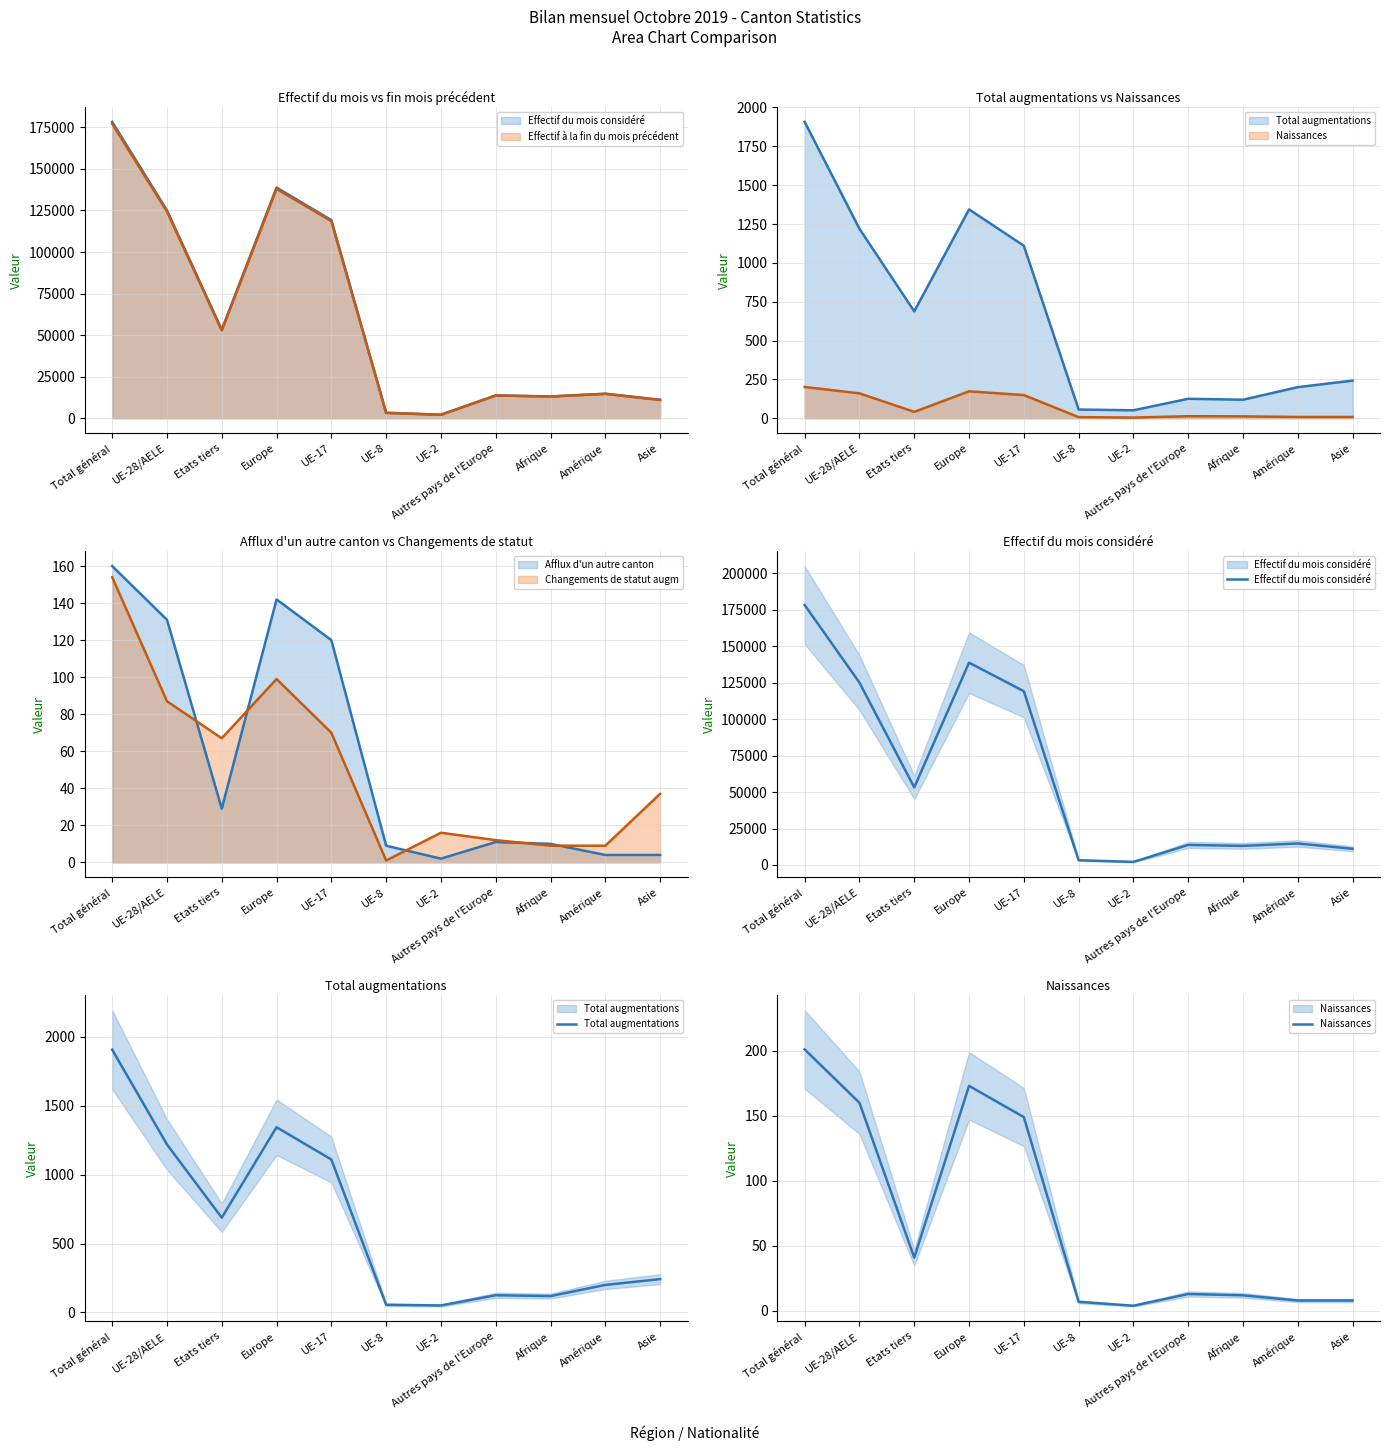

What is the total value across all series at Asie?

11360